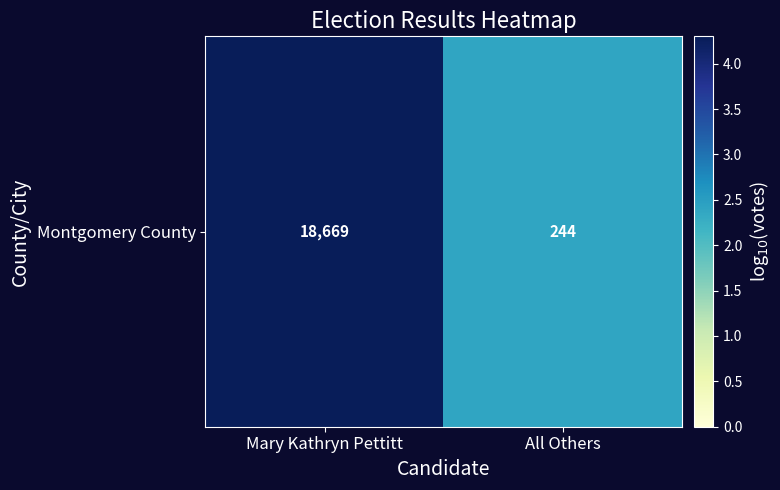

The value at Mary Kathryn Pettitt is 4.3. True or false?

True